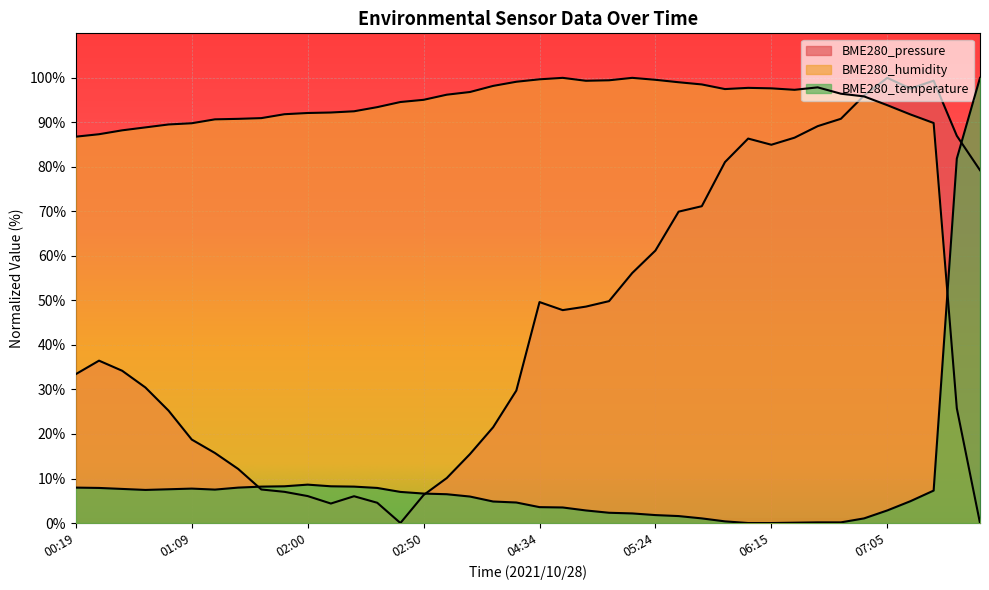

Reading right to left, transcribe all the data shown in this chart.

BME280_pressure: 08:28=79.3	08:18=87.0	07:26=99.4	07:15=97.6	07:05=100.0	06:55=96.0	06:45=90.8	06:35=89.2	06:25=86.6	06:15=85.0	06:04=86.4	05:54=81.1	05:44=71.2	05:34=69.9	05:24=61.2	05:14=56.2	05:04=49.8	04:54=48.6	04:44=47.8	04:34=49.6	03:42=29.8	03:31=21.5	03:10=15.5	03:00=10.1	02:50=6.3	02:40=0.0	02:30=4.6	02:20=6.0	02:10=4.4	02:00=6.1	01:49=7.0	01:39=7.5	01:29=12.2	01:19=15.7	01:09=18.7	00:59=25.2	00:49=30.4	00:39=34.2	00:29=36.5	00:19=33.4
BME280_humidity: 08:28=0.0	08:18=25.8	07:26=89.9	07:15=91.8	07:05=93.9	06:55=95.8	06:45=96.4	06:35=97.9	06:25=97.3	06:15=97.6	06:04=97.8	05:54=97.5	05:44=98.5	05:34=99.0	05:24=99.6	05:14=100.0	05:04=99.5	04:54=99.3	04:44=100.0	04:34=99.7	03:42=99.1	03:31=98.2	03:10=96.8	03:00=96.2	02:50=95.1	02:40=94.6	02:30=93.4	02:20=92.5	02:10=92.2	02:00=92.1	01:49=91.8	01:39=91.0	01:29=90.8	01:19=90.7	01:09=89.8	00:59=89.5	00:49=88.9	00:39=88.2	00:29=87.3	00:19=86.8
BME280_temperature: 08:28=100.0	08:18=81.9	07:26=7.3	07:15=4.9	07:05=2.8	06:55=1.0	06:45=0.1	06:35=0.1	06:25=0.1	06:15=0.0	06:04=0.0	05:54=0.4	05:44=1.0	05:34=1.6	05:24=1.8	05:14=2.2	05:04=2.3	04:54=2.8	04:44=3.5	04:34=3.6	03:42=4.6	03:31=4.8	03:10=5.9	03:00=6.5	02:50=6.6	02:40=7.0	02:30=7.9	02:20=8.2	02:10=8.3	02:00=8.6	01:49=8.3	01:39=8.2	01:29=8.0	01:19=7.5	01:09=7.7	00:59=7.6	00:49=7.4	00:39=7.7	00:29=7.9	00:19=8.0